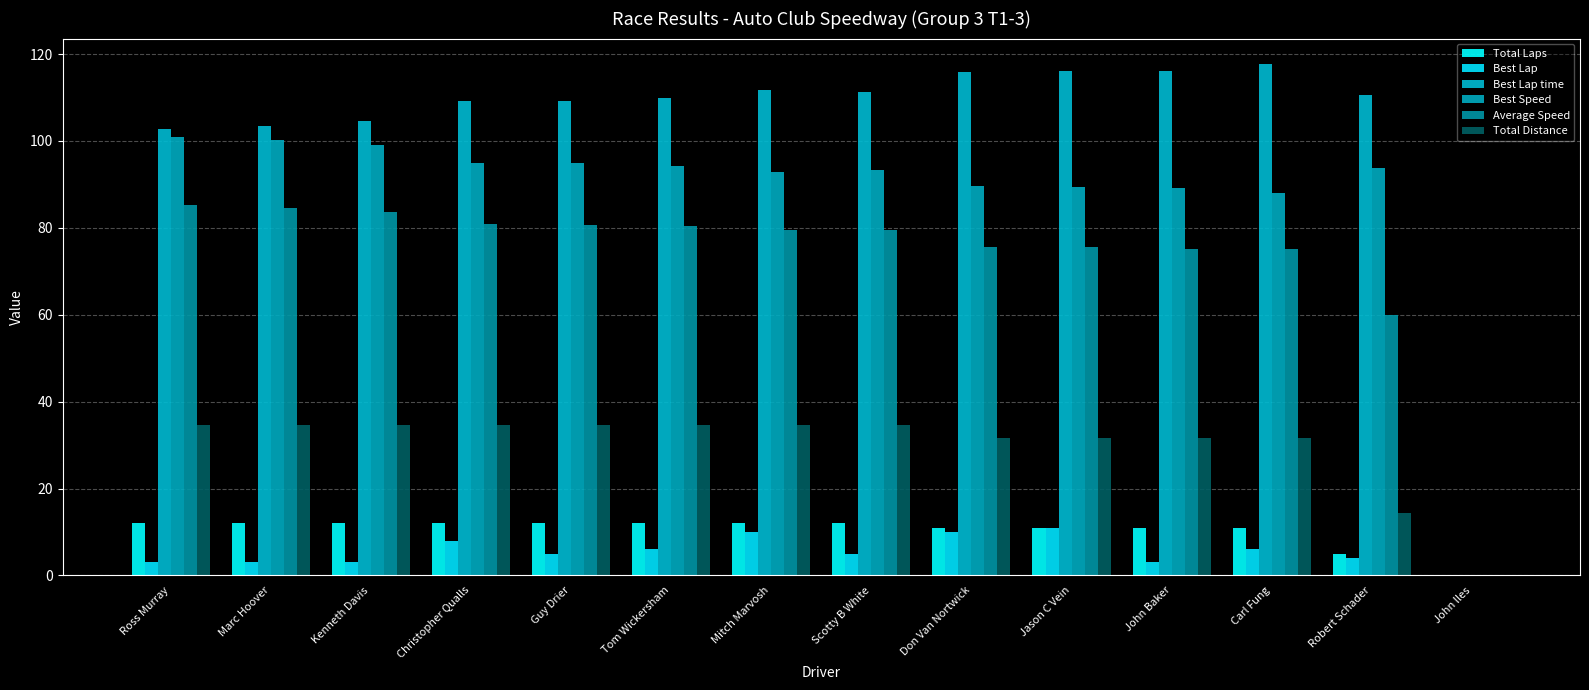

Reading right to left, extract all data points from this chart.

Total Laps: 0.0	5.0	11.0	11.0	11.0	11.0	12.0	12.0	12.0	12.0	12.0	12.0	12.0	12.0
Best Lap: 0.0	4.0	6.0	3.0	11.0	10.0	5.0	10.0	6.0	5.0	8.0	3.0	3.0	3.0
Best Lap time: 0.0	110.5	117.7	116.2	116.1	115.8	111.2	111.7	109.9	109.2	109.3	104.7	103.5	102.8
Best Speed: 0.0	93.8	88.1	89.3	89.3	89.5	93.2	92.8	94.3	94.9	94.9	99.1	100.1	100.8
Average Speed: 0.0	60.0	75.0	75.2	75.5	75.6	79.5	79.5	80.4	80.7	81.0	83.6	84.6	85.2
Total Distance: 0.0	14.4	31.7	31.7	31.7	31.7	34.6	34.6	34.6	34.6	34.6	34.6	34.6	34.6